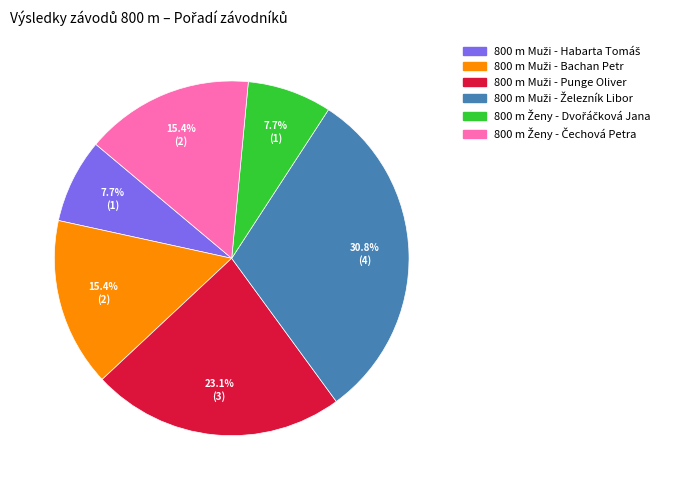

Is 800 m Muži - Železník Libor the majority of the pie?

No